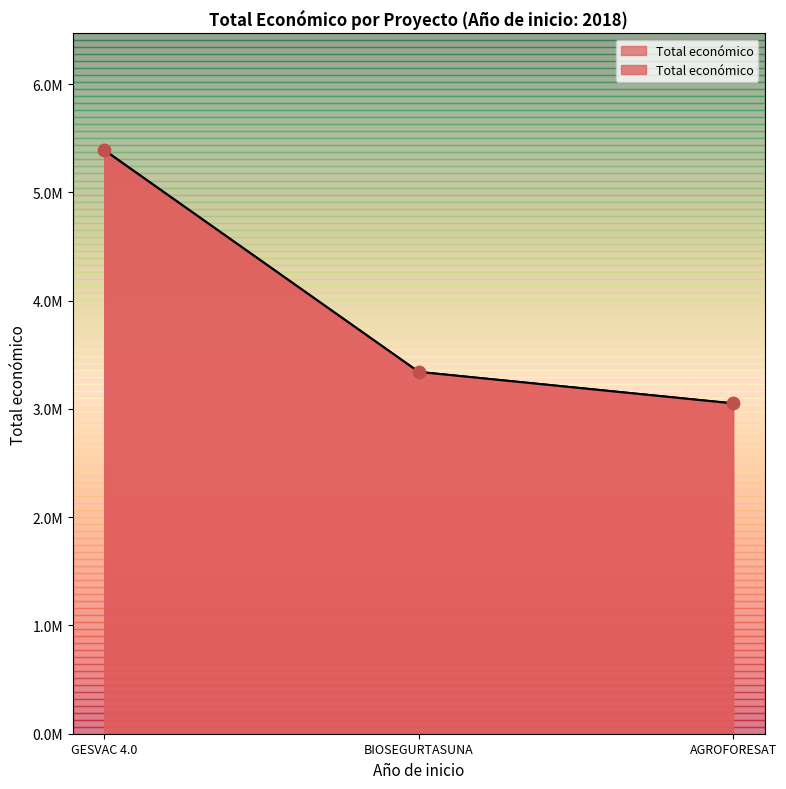

Approximately how many times larger is the value at GESVAC 4.0 compared to AGROFORESAT?

1.8